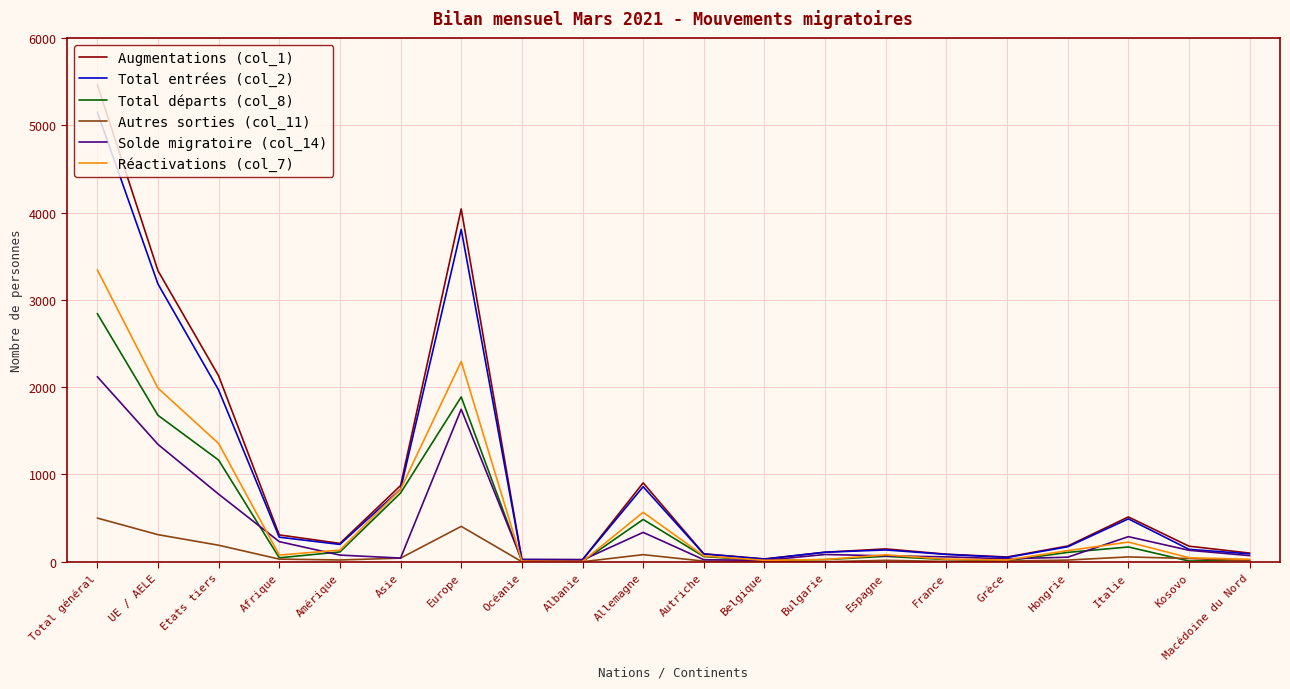

Rank the series by their maximum value, from highest to lowest.

Augmentations (col_1), Total entrées (col_2), Réactivations (col_7), Total départs (col_8), Solde migratoire (col_14), Autres sorties (col_11)